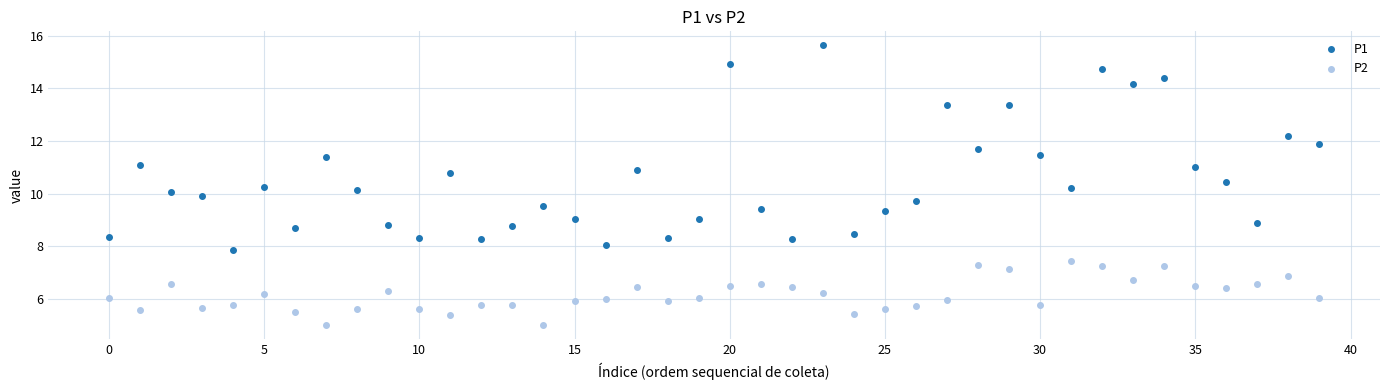

Which series contains the highest Y value?

P1